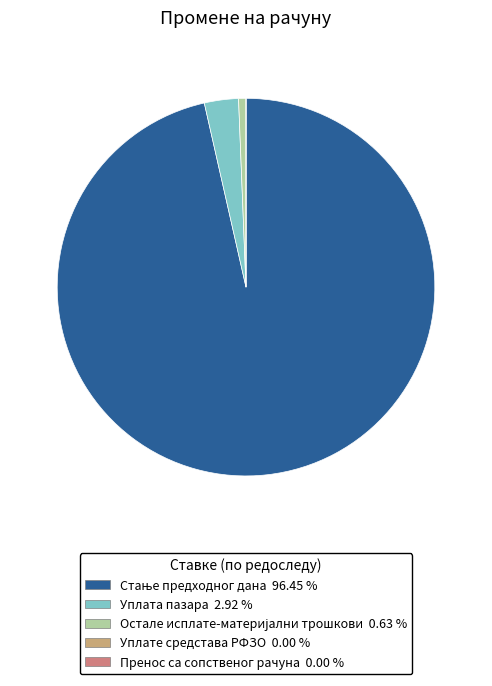

Does Уплата пазара 2.92 % represent more than half of the total?

No